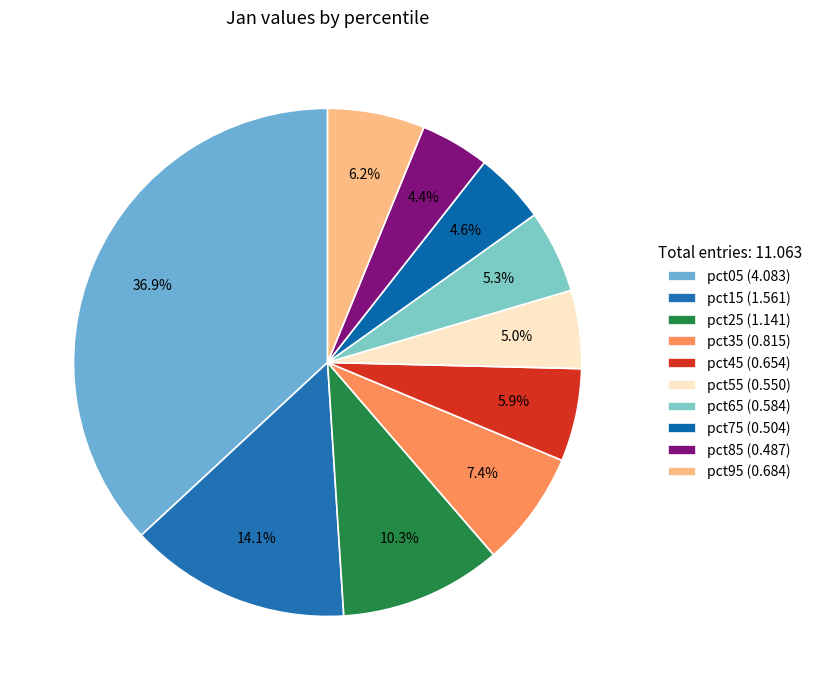

Which slice is the largest?

pct05